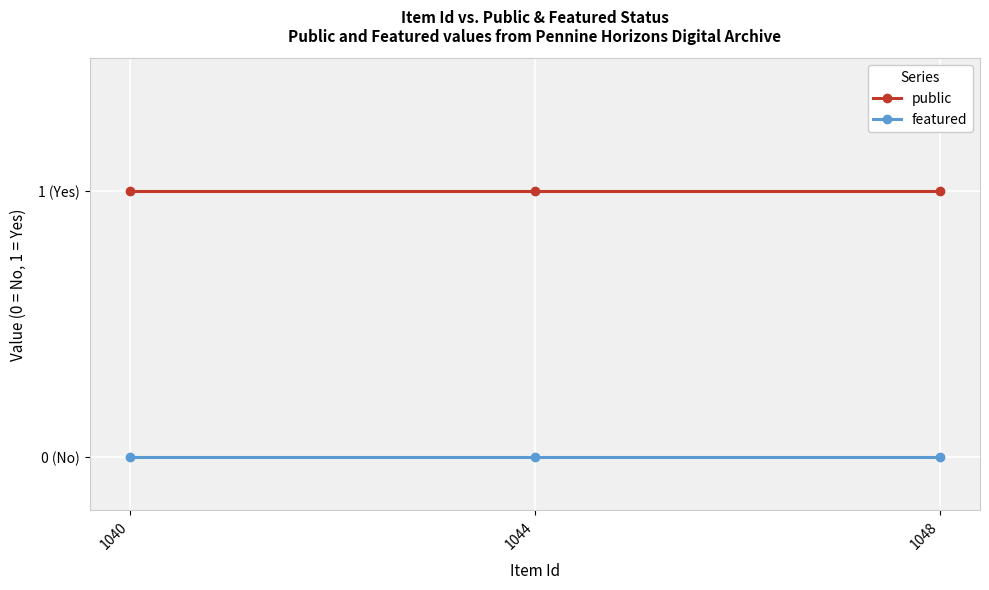

Which series has the largest range (max minus min)?

public